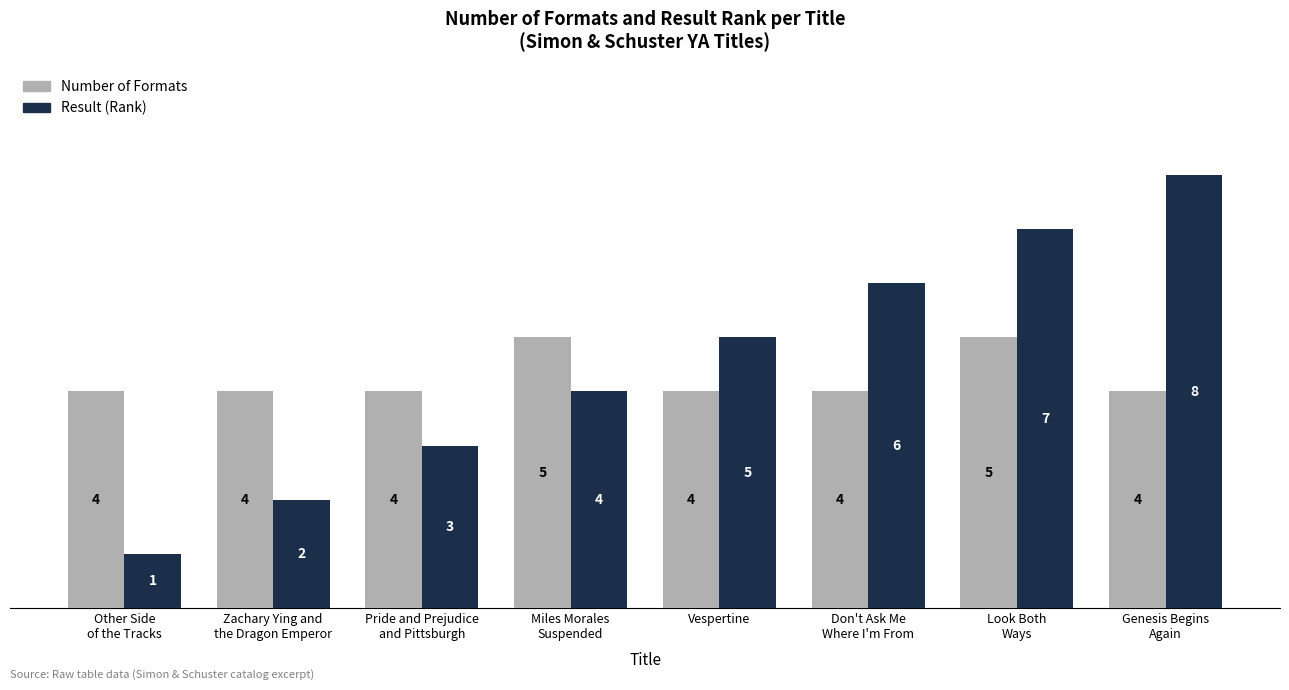

What is the total value across all series at Vespertine?

9